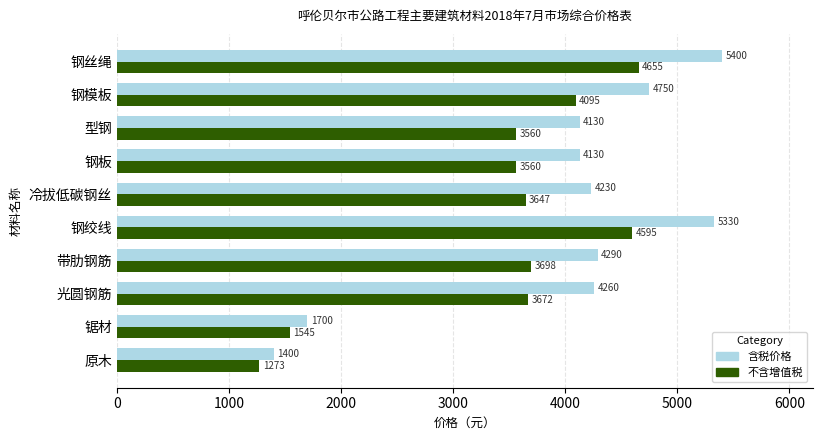

What is the difference between the maximum and minimum values in the 含税价格 series?

4000